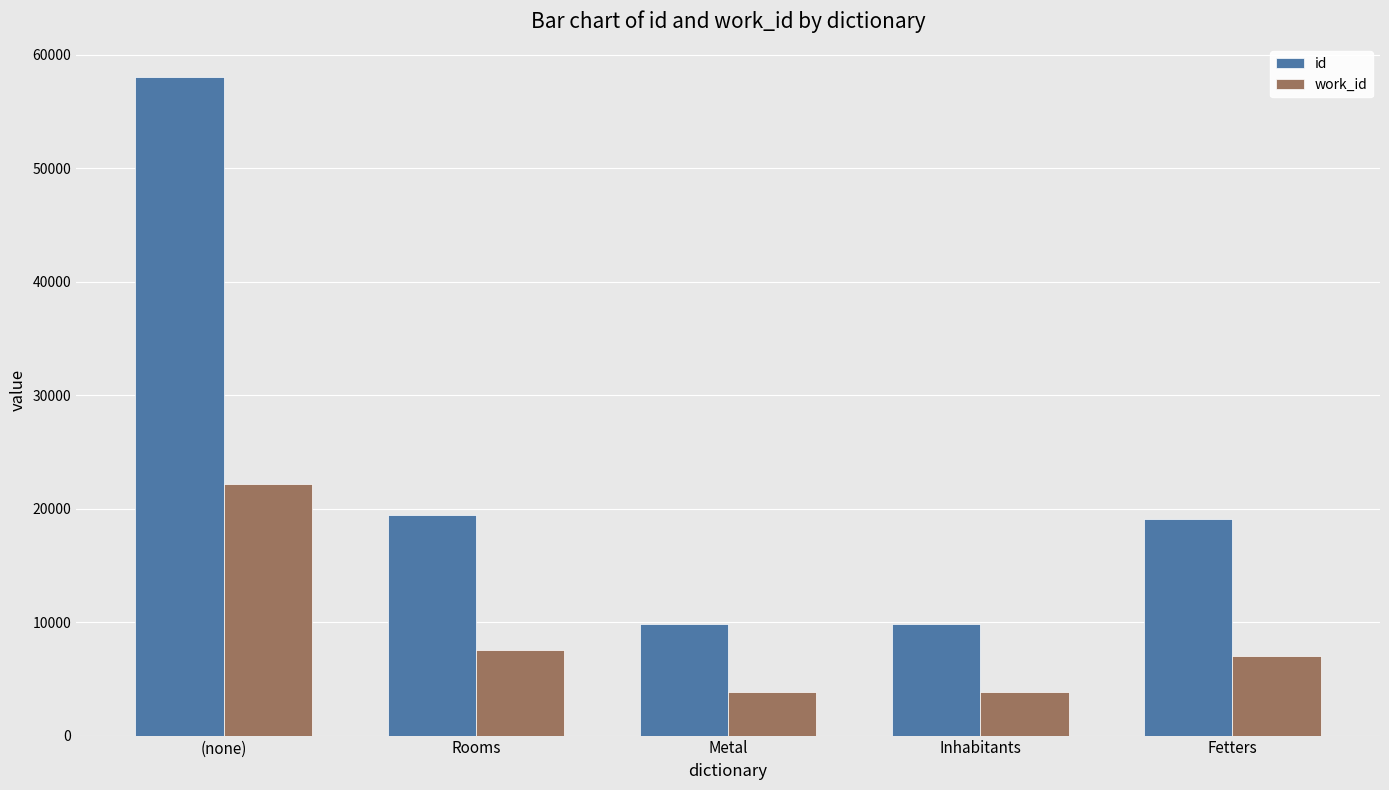

How many series are shown in this chart?

2